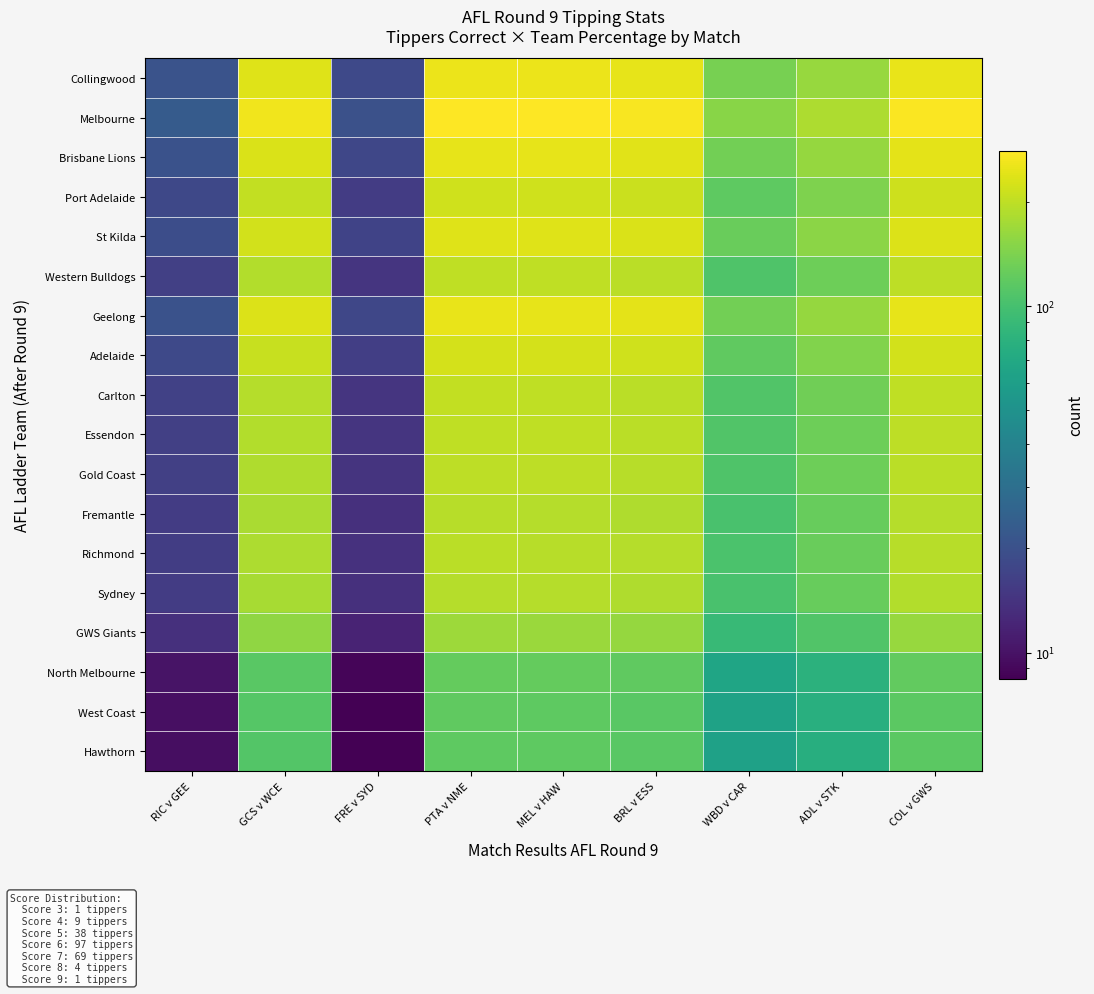

At which category is the sum across all series the highest?

PTA v NME